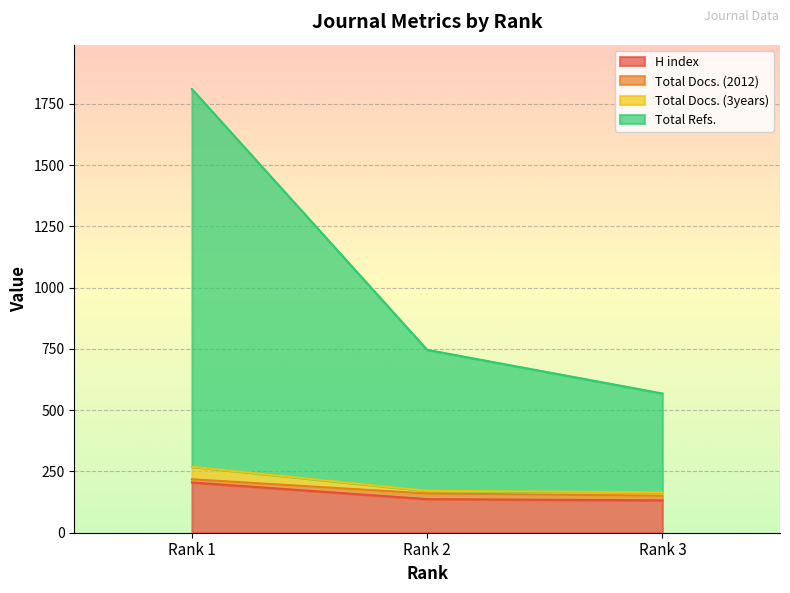

At which label does H index reach its peak?

Rank 1